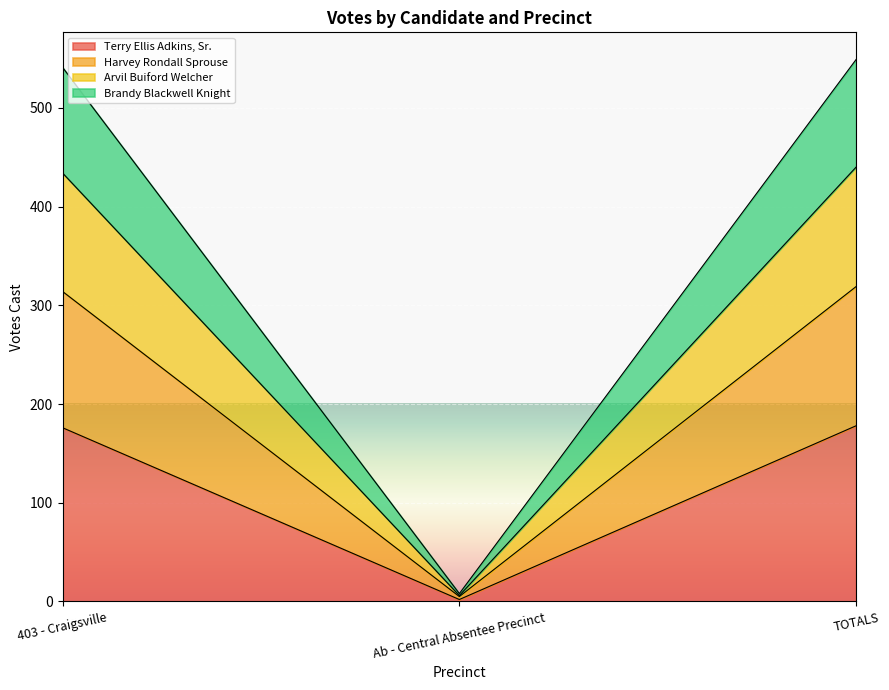

Rank the categories by Arvil Buiford Welcher value from lowest to highest.

Ab - Central Absentee Precinct, 403 - Craigsville, TOTALS